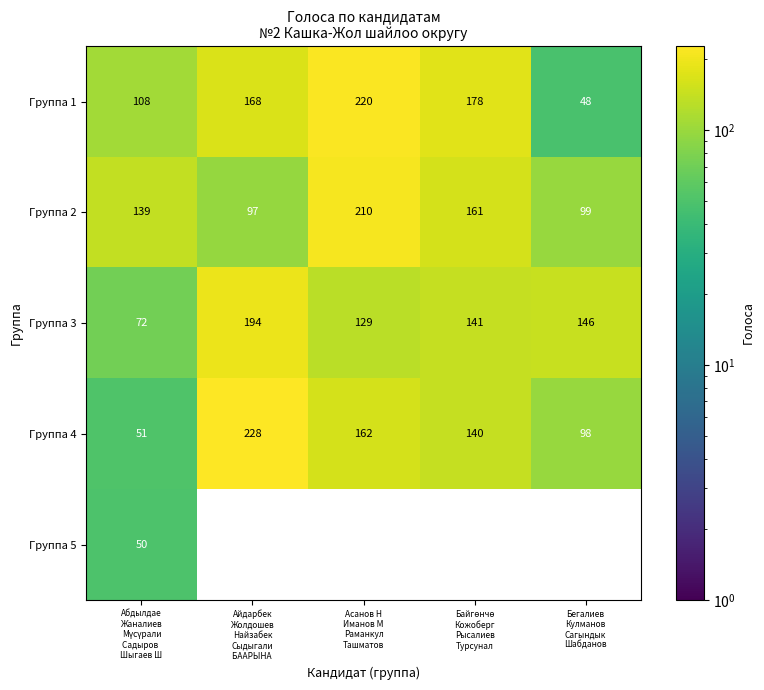

What is the lowest value of the Группа 4 series?

51